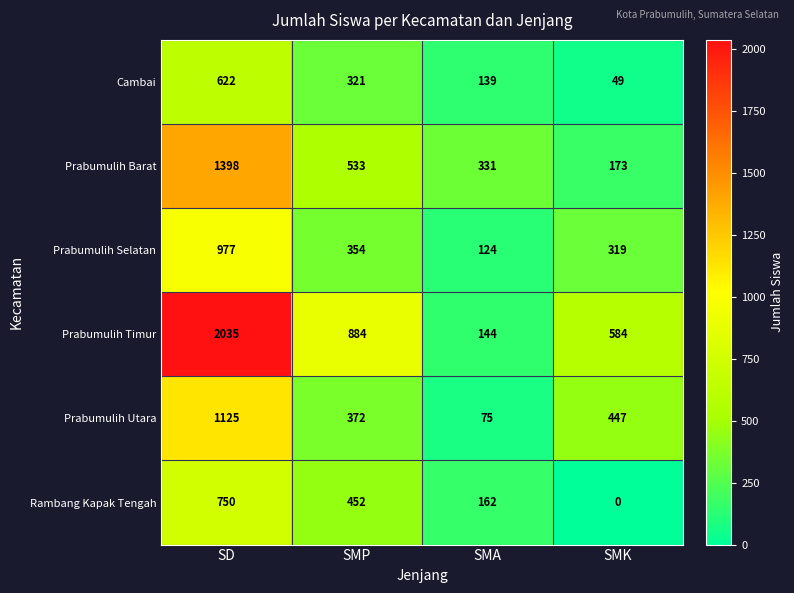

Which category has the lowest value across all series?

SMK